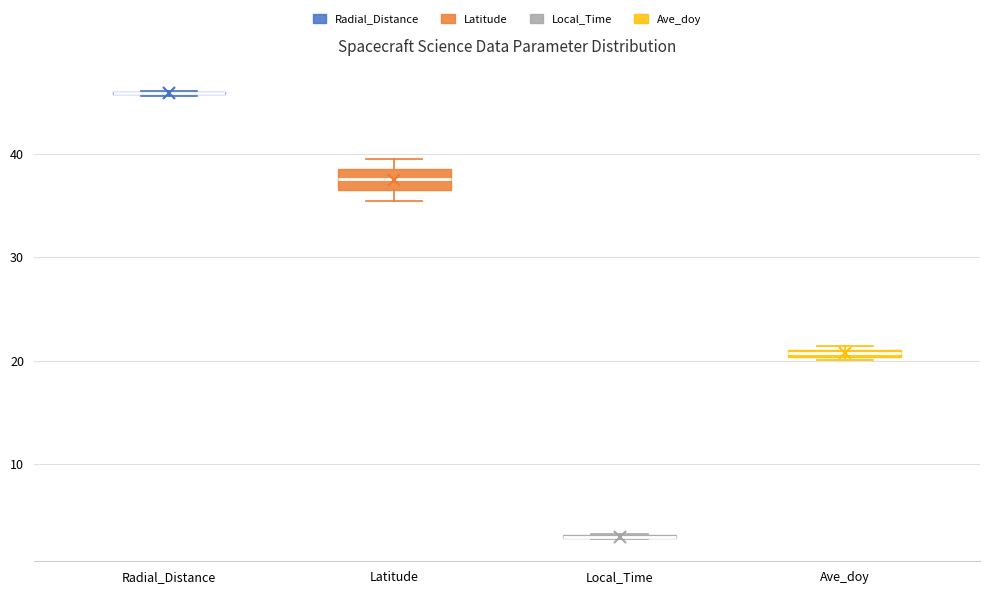

Where does the lower whisker of the box for Latitude end on the y-axis? The values are not printed on the chart, so give them approximately, as read against the axis.

36